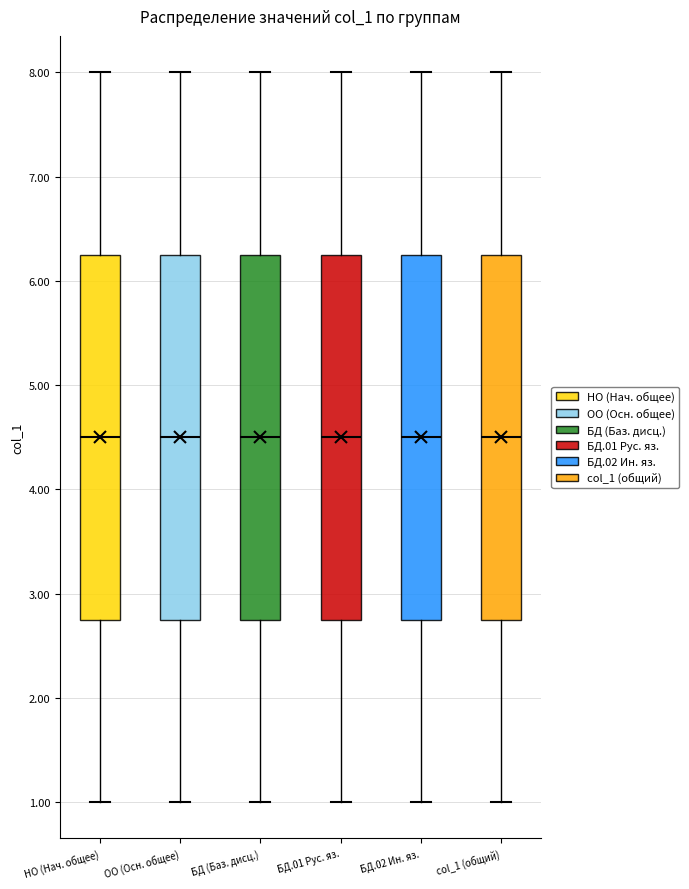

Reading left to right, read every box against the y-axis: the position of its median line, the range the box covers, and the ends of its whiskers. The values are not printed on the chart, so give them approximately, as read against the axis.

НО (Нач. общее): median 4.5, box 2.8 to 6.3, whiskers 1.0 to 8.0
ОО (Осн. общее): median 4.5, box 2.8 to 6.3, whiskers 1.0 to 8.0
БД (Баз. дисц.): median 4.5, box 2.8 to 6.3, whiskers 1.0 to 8.0
БД.01 Рус. яз.: median 4.5, box 2.8 to 6.3, whiskers 1.0 to 8.0
БД.02 Ин. яз.: median 4.5, box 2.8 to 6.3, whiskers 1.0 to 8.0
col_1 (общий): median 4.5, box 2.8 to 6.3, whiskers 1.0 to 8.0